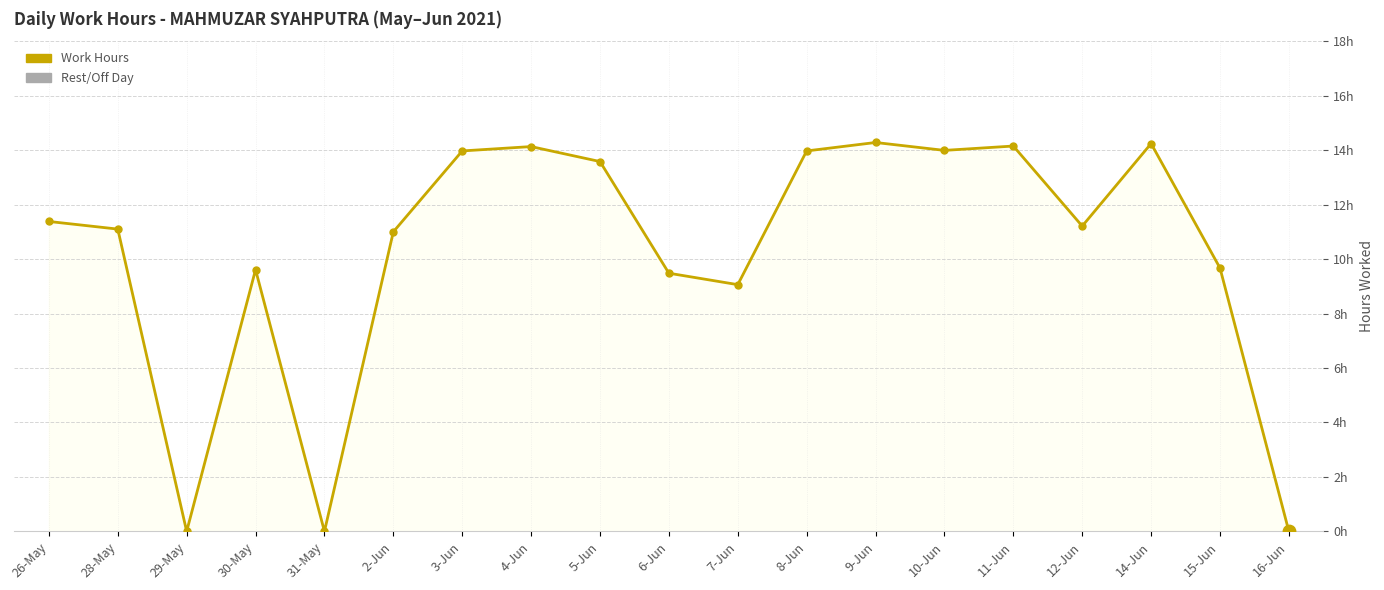

What is the ratio of the value at 3-Jun to the value at 30-May?

1.5